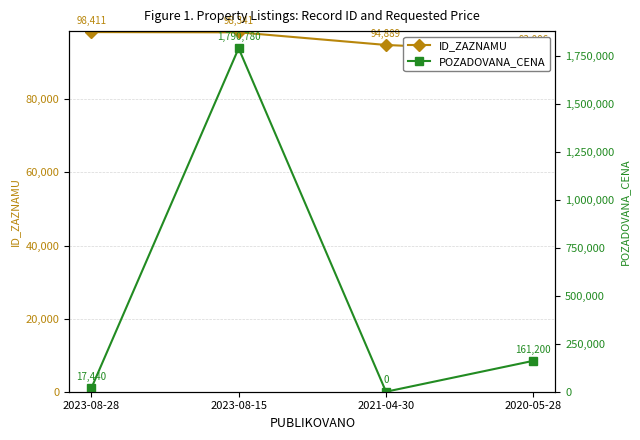

What is the label of the 3rd point from the left?

2021-04-30